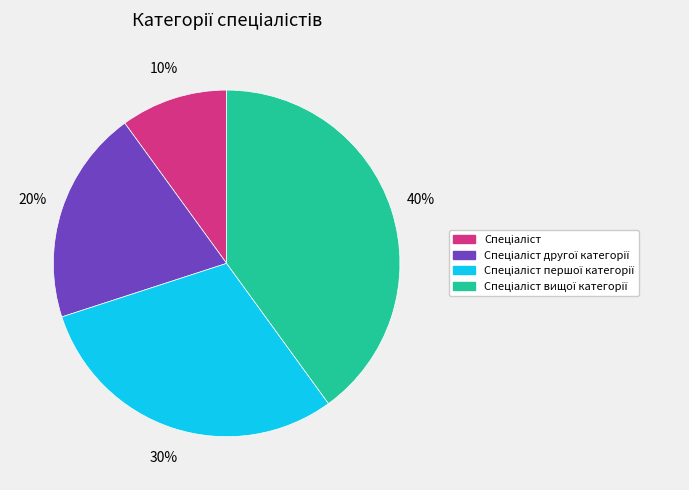

To the nearest percent, what is the average slice percentage?

25%